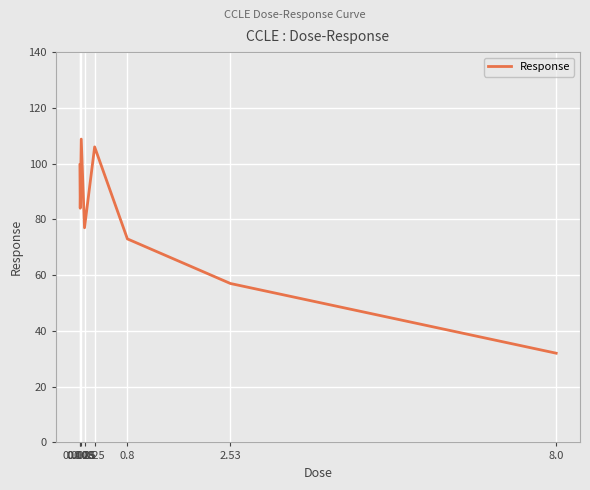

Reading right to left, what are all the values shown in this chart?

32.0	57.0	73.0	106.0	77.0	108.8	84.0	99.5